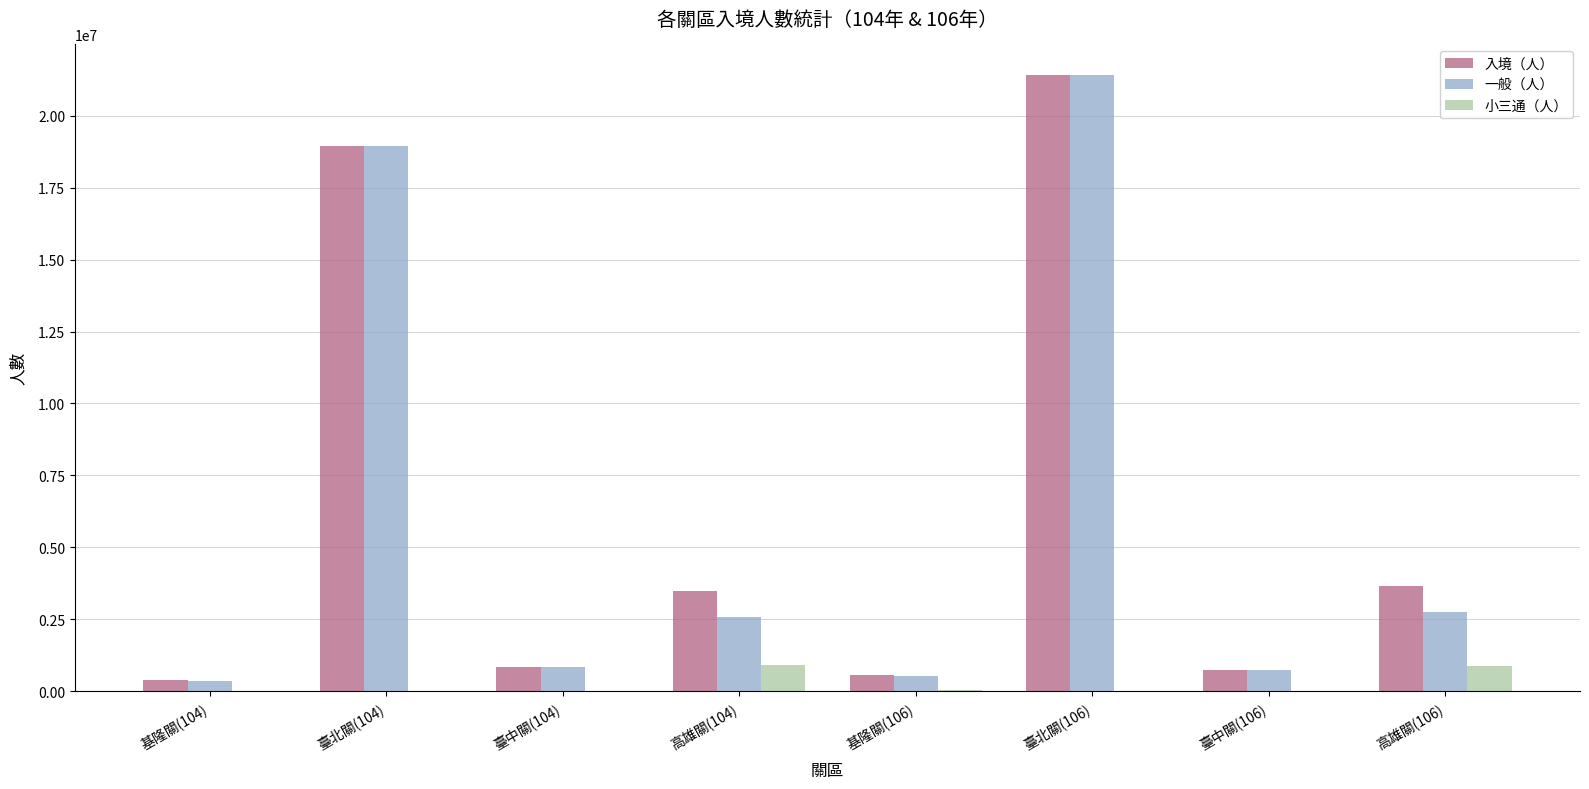

Is it true that 小三通（人） equals 898922 at 高雄關(104)?

True